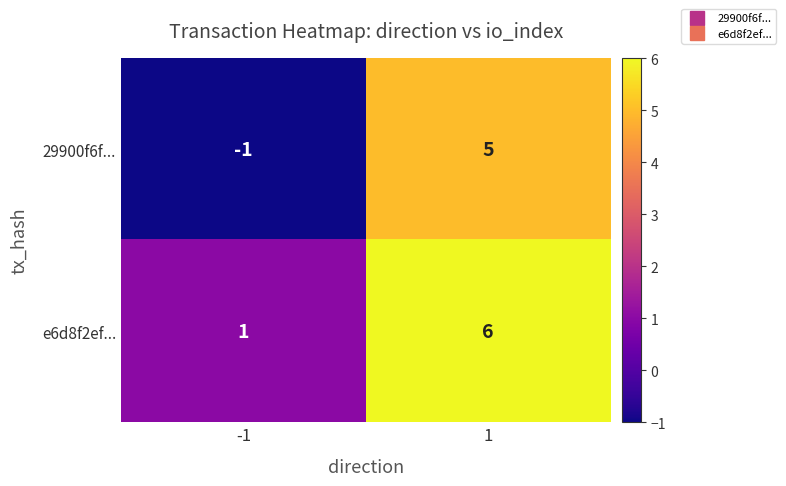

What is the difference between the highest and lowest values at -1?

2